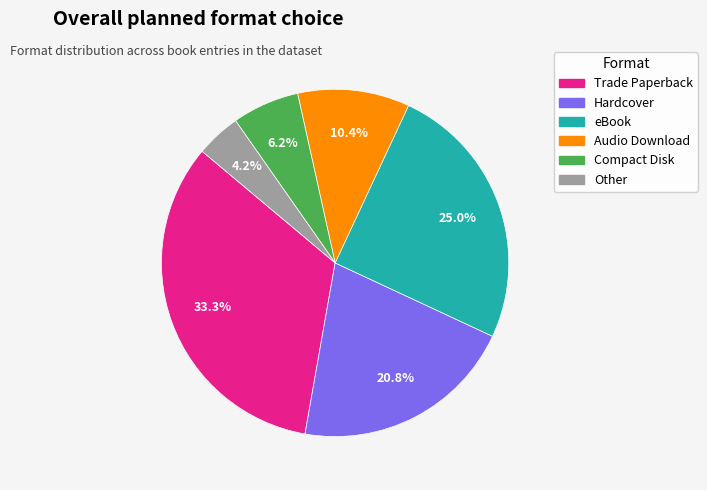

Count the number of slices in the pie.

6